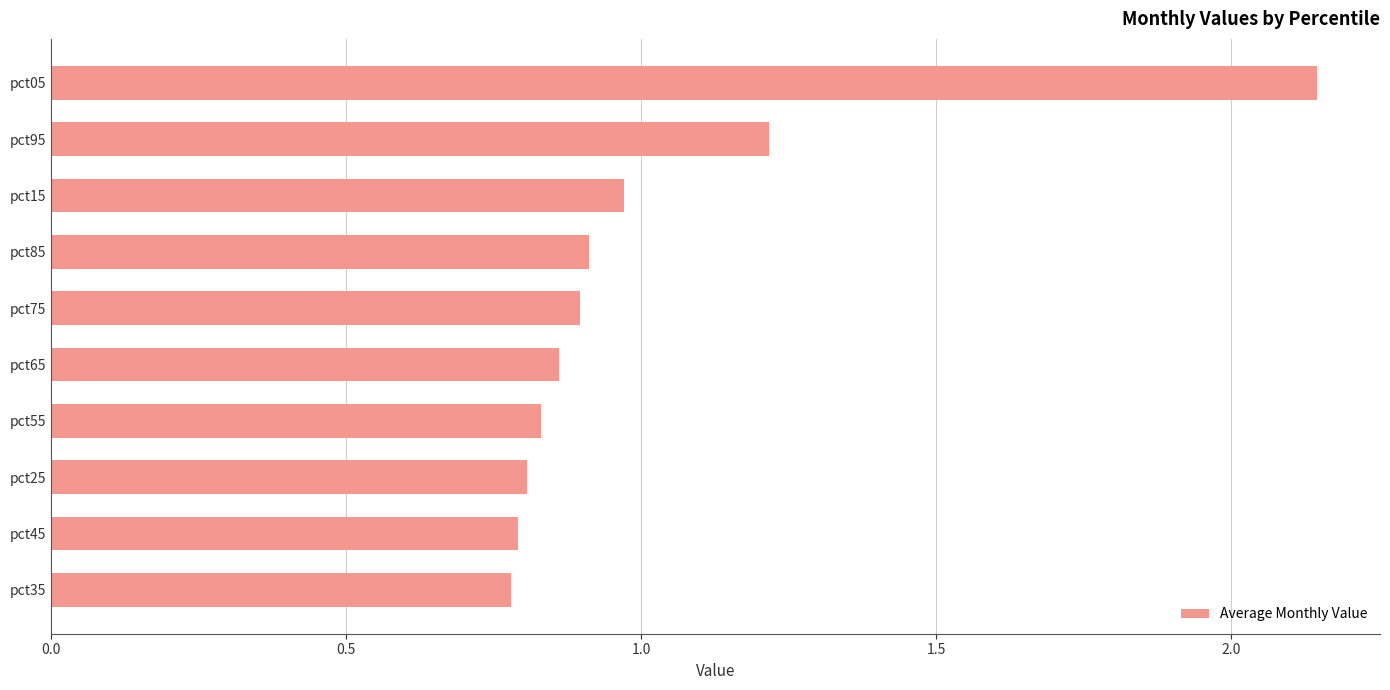

Does the chart contain any negative values?

No